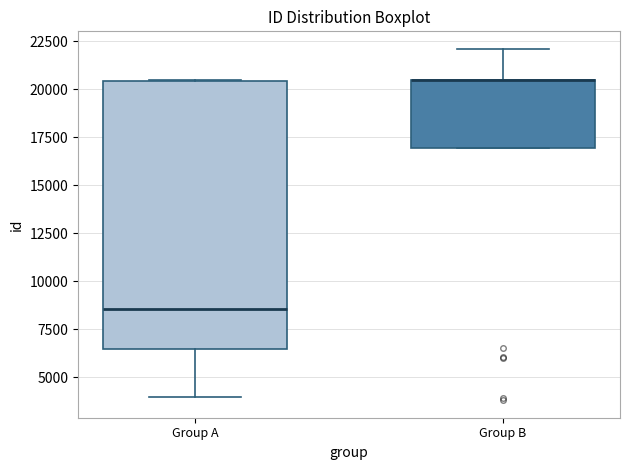

Comparing the boxes themselves (not the whiskers), which one is the tallest?

Group A